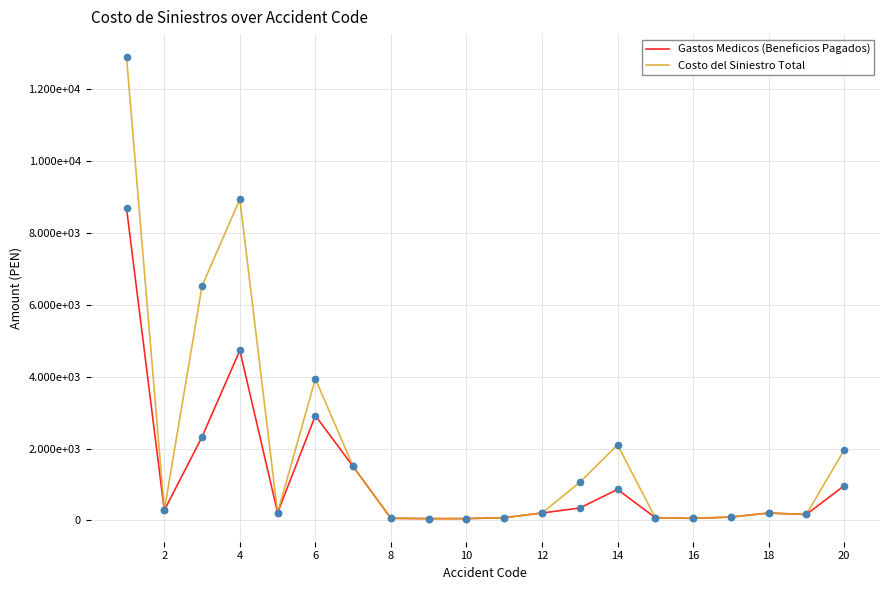

What are all the series names shown in the legend?

Gastos Medicos (Beneficios Pagados), Costo del Siniestro Total